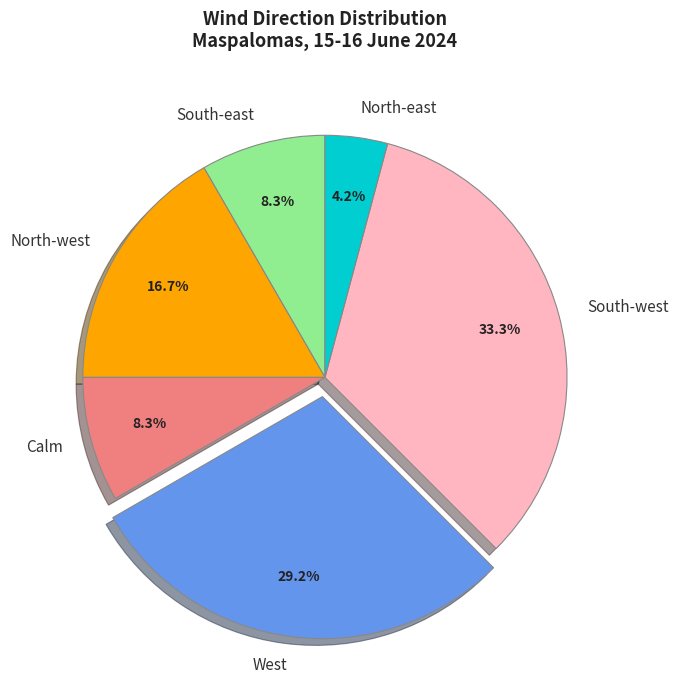

How many segments does this pie chart have?

6